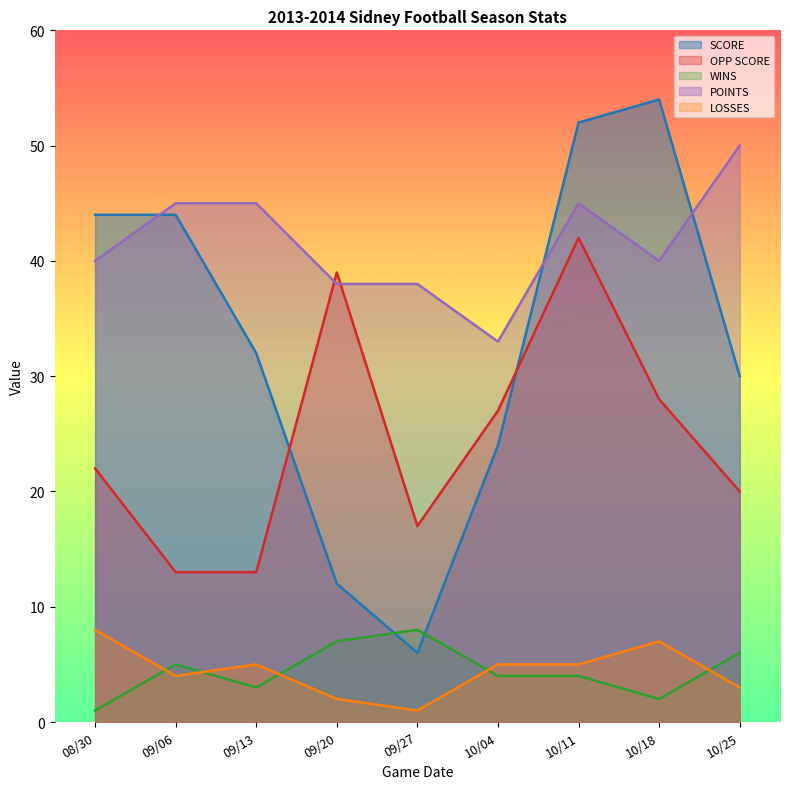

True or false: OPP SCORE and LOSSES intersect in this chart.

False